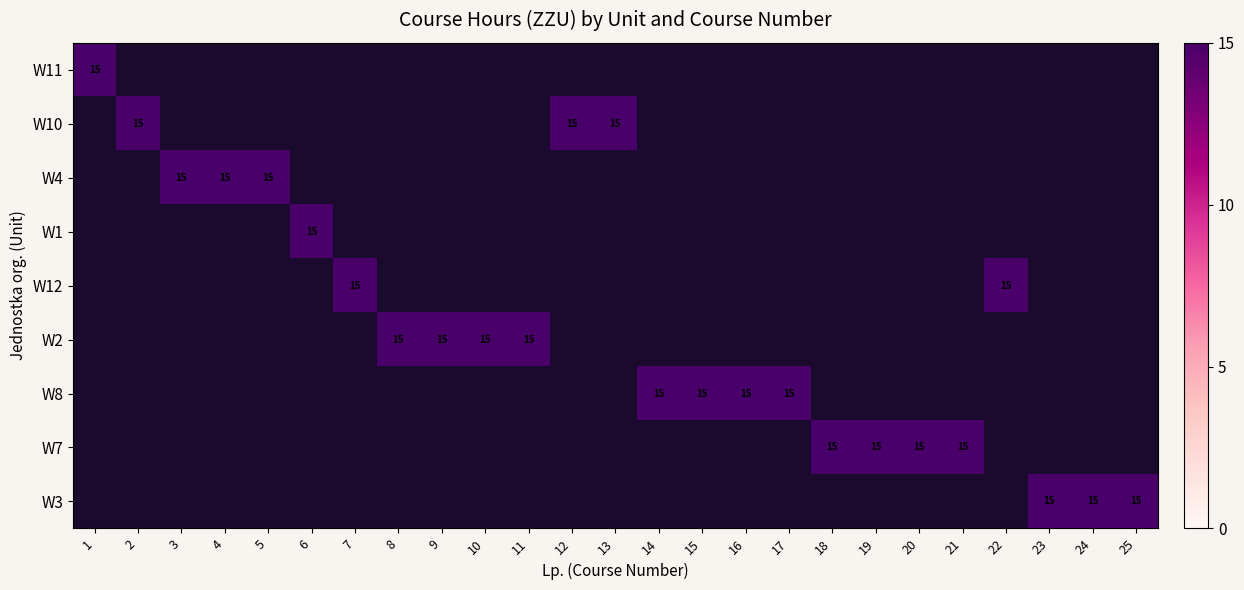

What is the difference between the maximum and second lowest values in the W11 series?

15